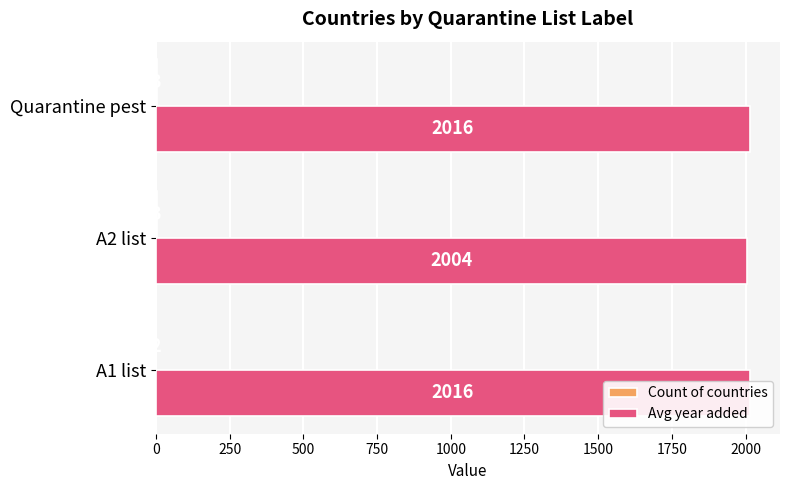

At which category is the sum across all series the highest?

Quarantine pest